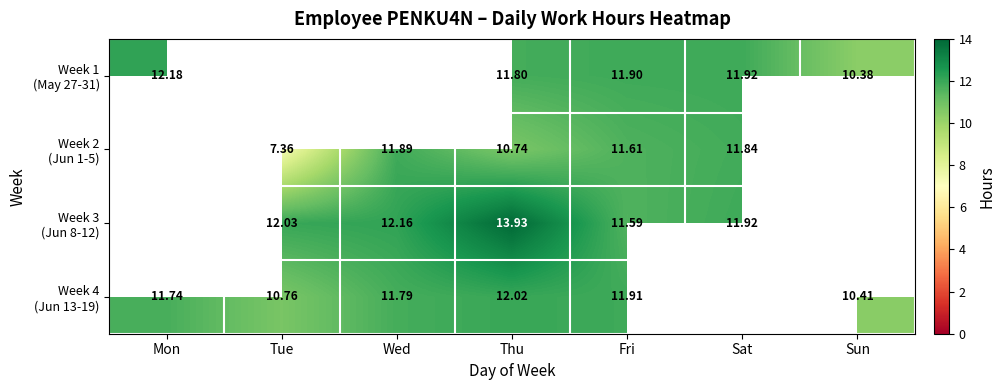

The Week 1 (May 27-31) series shows 11.8 at Thu. True or false?

True